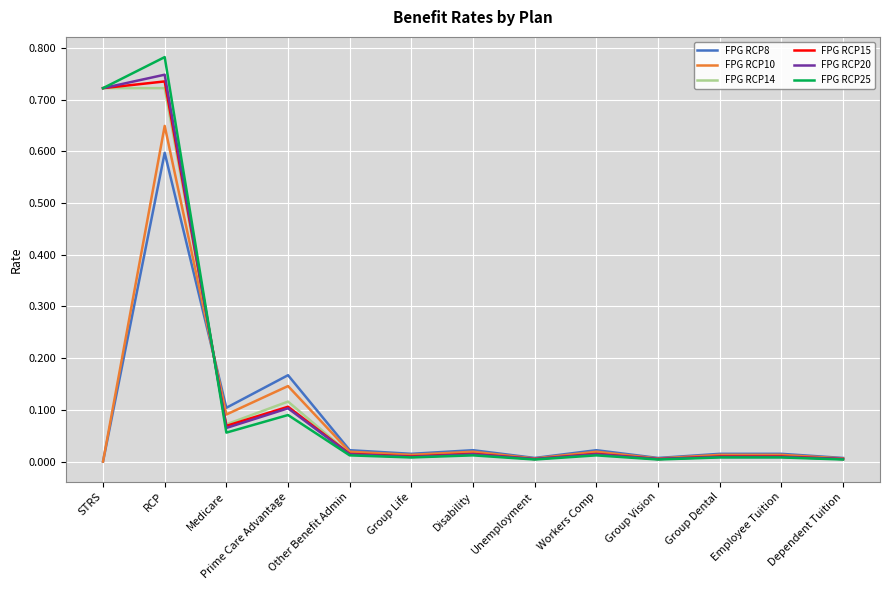

Rank the series at RCP from lowest to highest value.

FPG RCP8, FPG RCP10, FPG RCP14, FPG RCP15, FPG RCP20, FPG RCP25